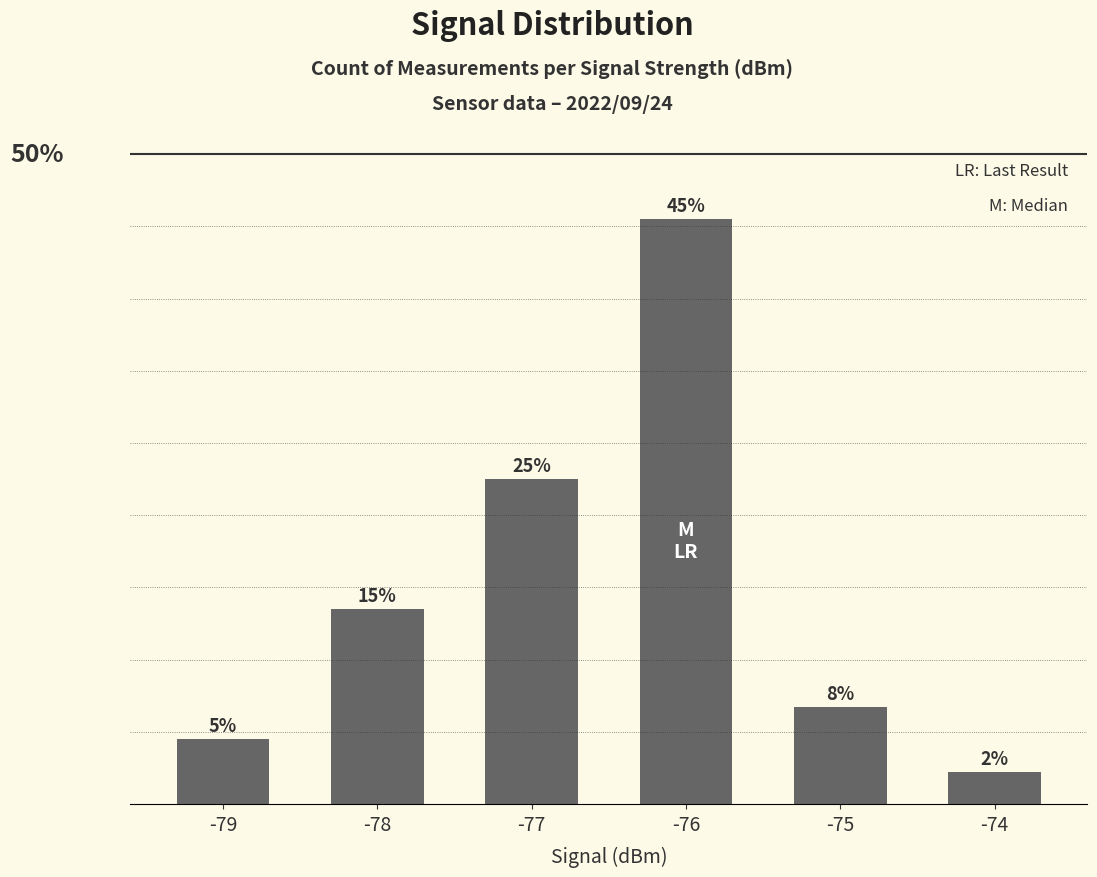

Rank the categories by value from highest to lowest.

-76, -77, -78, -75, -79, -74